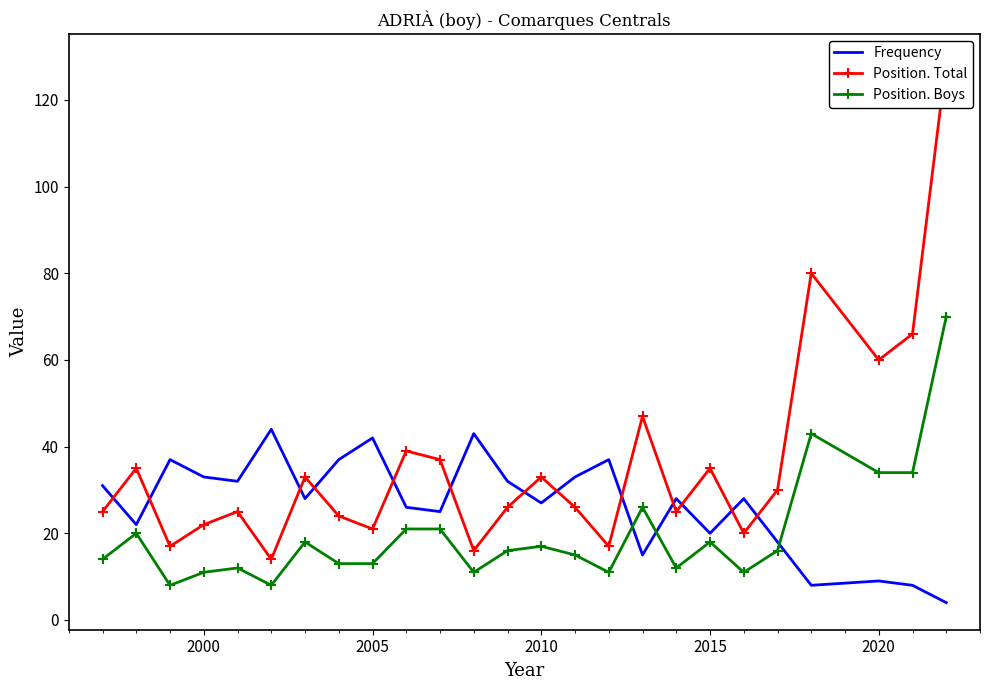

What is the value of the Position. Boys point at the 14th from the left?

17